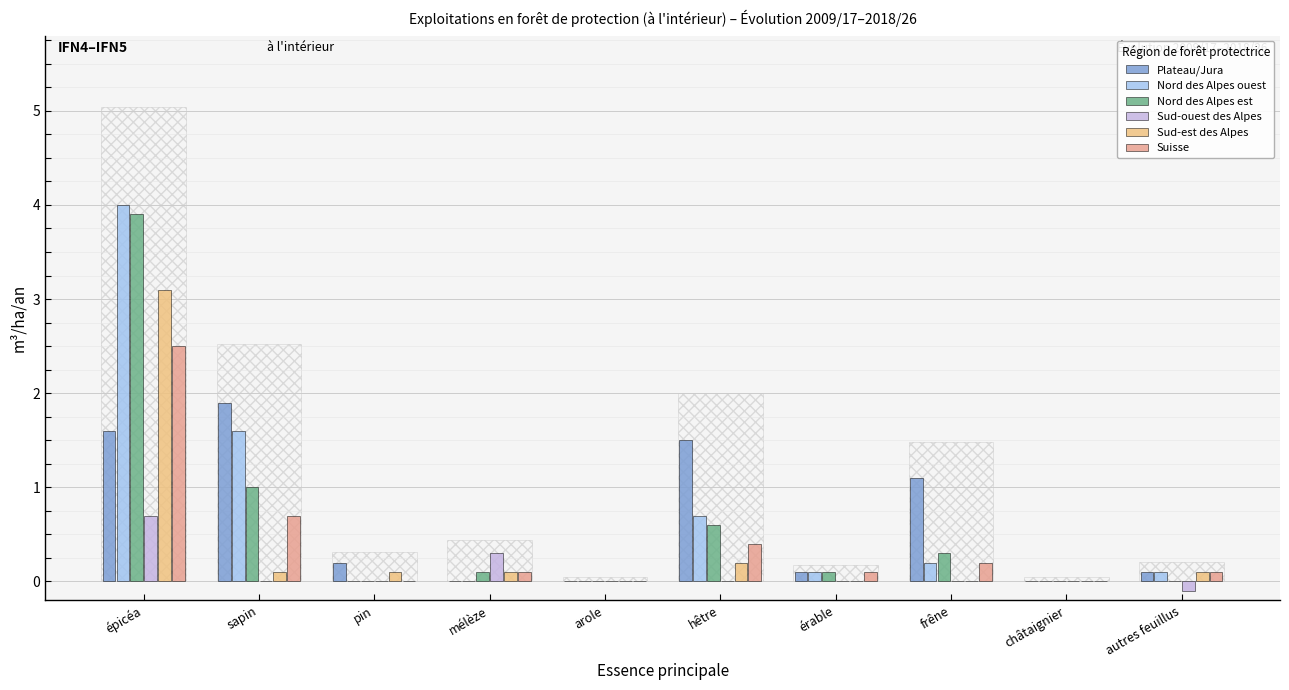

What are all the series names shown in the legend?

Plateau/Jura, Nord des Alpes ouest, Nord des Alpes est, Sud-ouest des Alpes, Sud-est des Alpes, Suisse